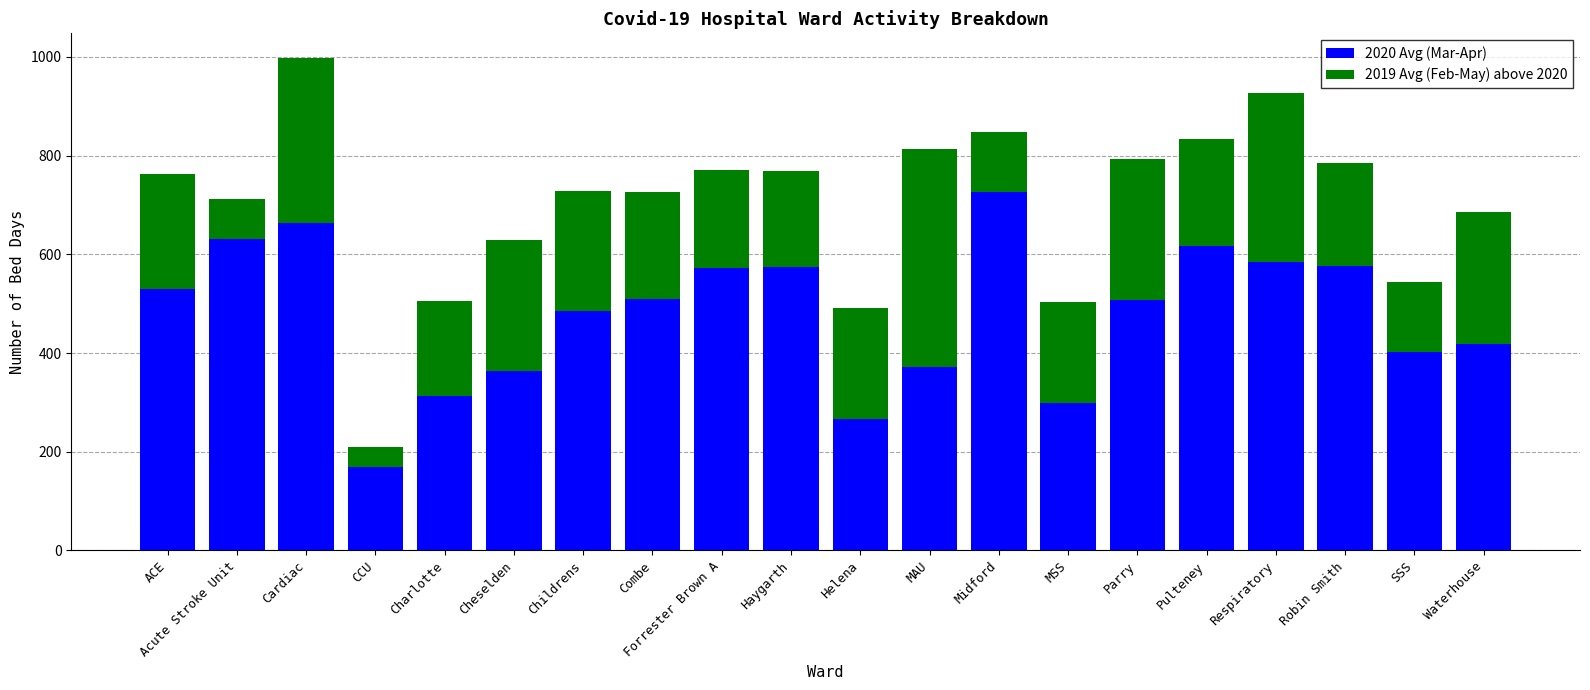

What is the total value across all series at Haygarth?

768